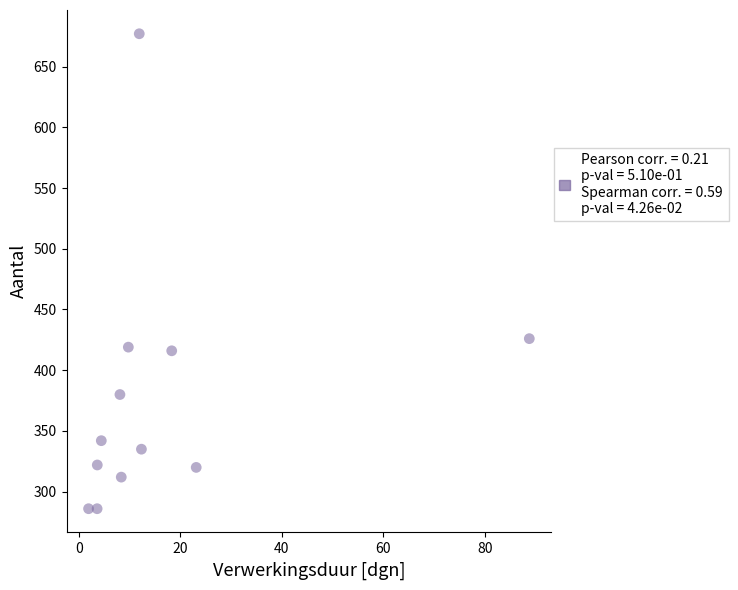

What Y value in the scatter plot is closest to 481?

426